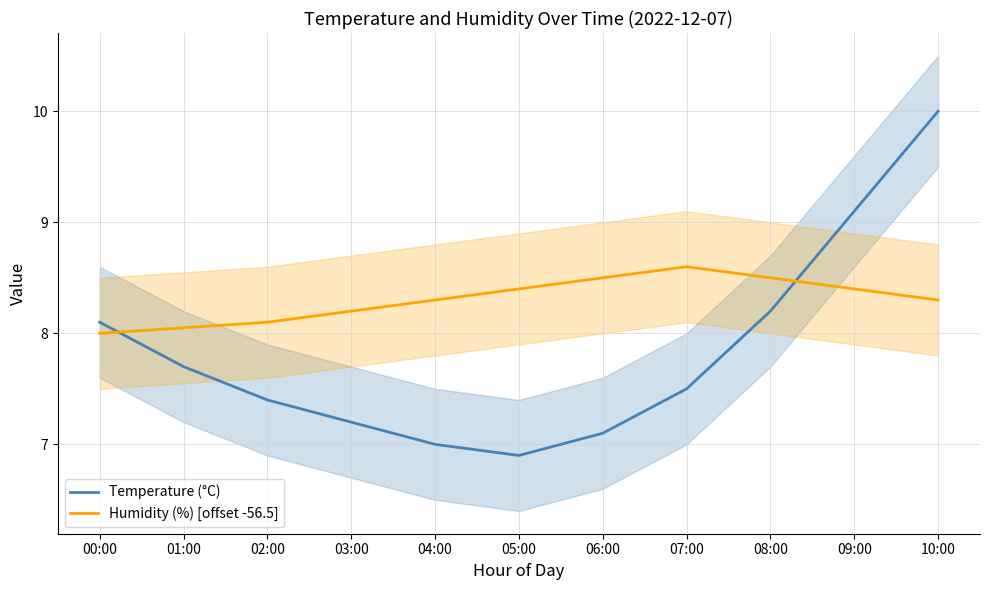

Reading right to left, list all the values displayed in this chart.

Temperature (°C): 10.0	9.1	8.2	7.5	7.1	6.9	7.0	7.2	7.4	7.7	8.1
Humidity (%) [offset -56.5]: 8.3	8.4	8.5	8.6	8.5	8.4	8.3	8.2	8.1	8.0	8.0